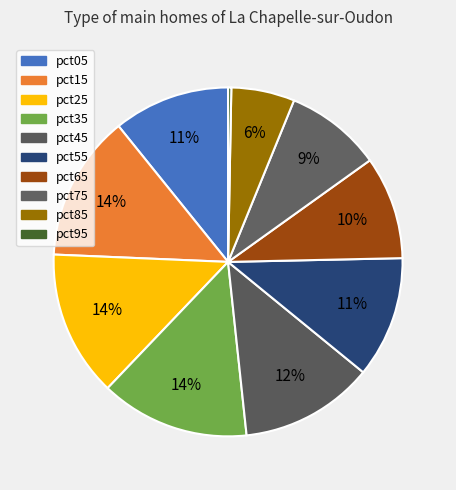

Is there any slice that represents more than half of the pie?

No